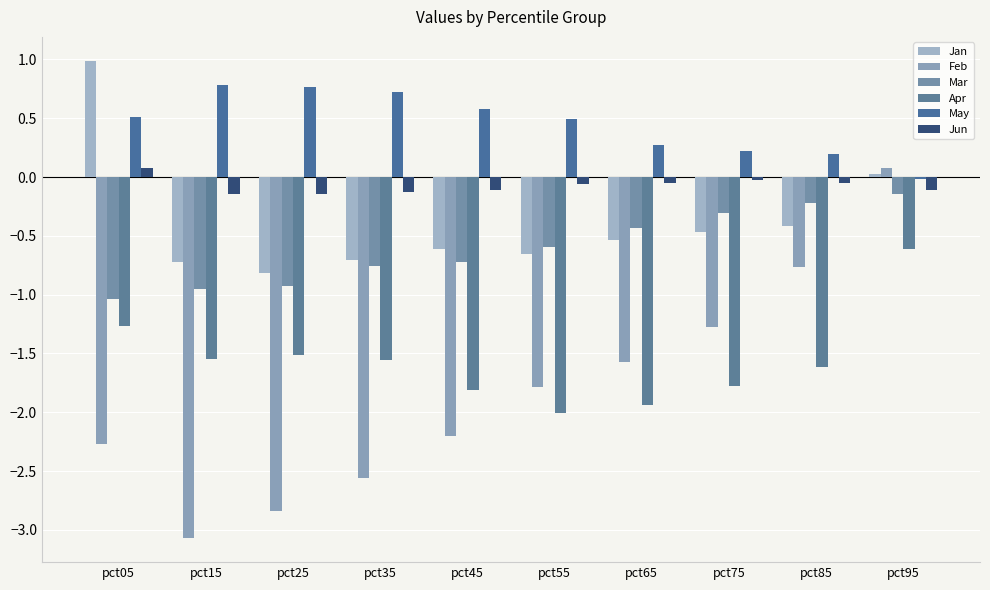

At how many categories does at least one series exceed 0?

10